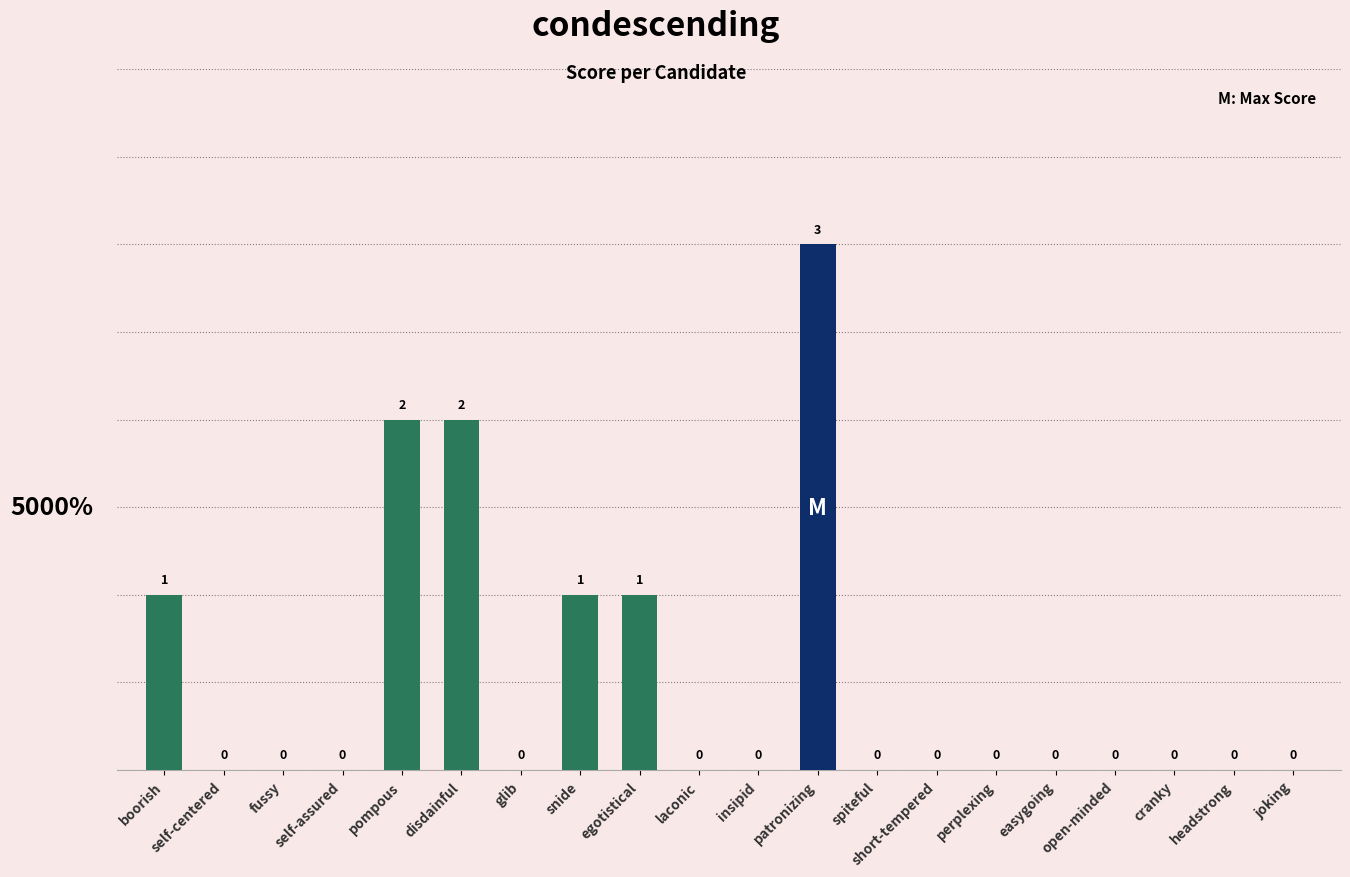

Reading right to left, what are all the values shown in this chart?

joking=0	headstrong=0	cranky=0	open-minded=0	easygoing=0	perplexing=0	short-tempered=0	spiteful=0	patronizing=3	insipid=0	laconic=0	egotistical=1	snide=1	glib=0	disdainful=2	pompous=2	self-assured=0	fussy=0	self-centered=0	boorish=1